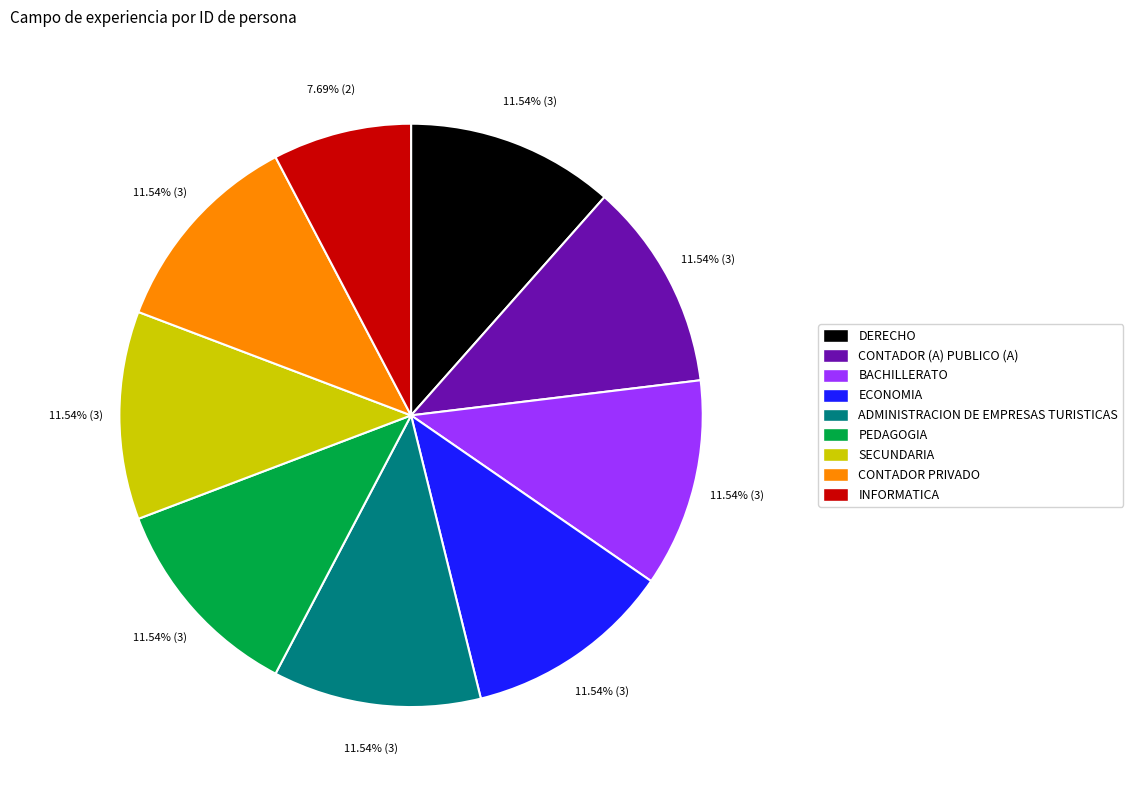

How many segments does this pie chart have?

9